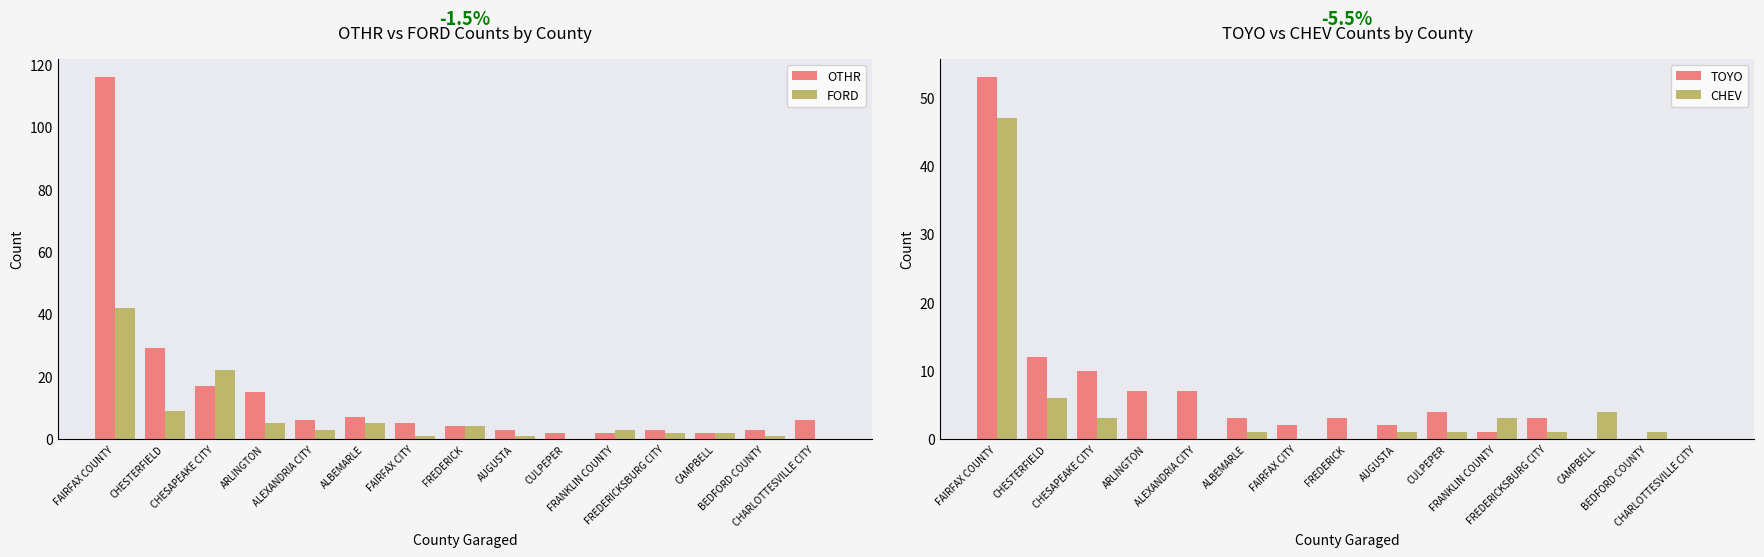

Is the value of FORD at FAIRFAX CITY greater than the value of CHEV at FREDERICKSBURG CITY?

No